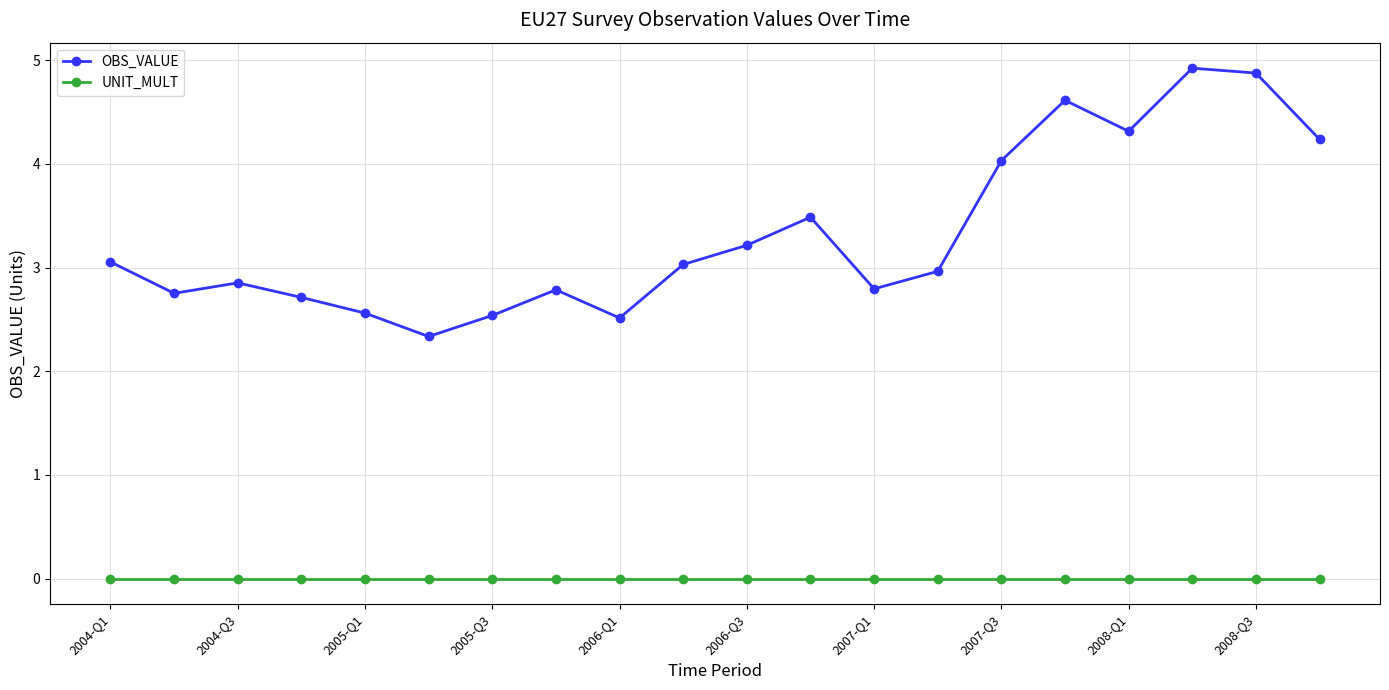

Which series has the largest total across all categories?

OBS_VALUE